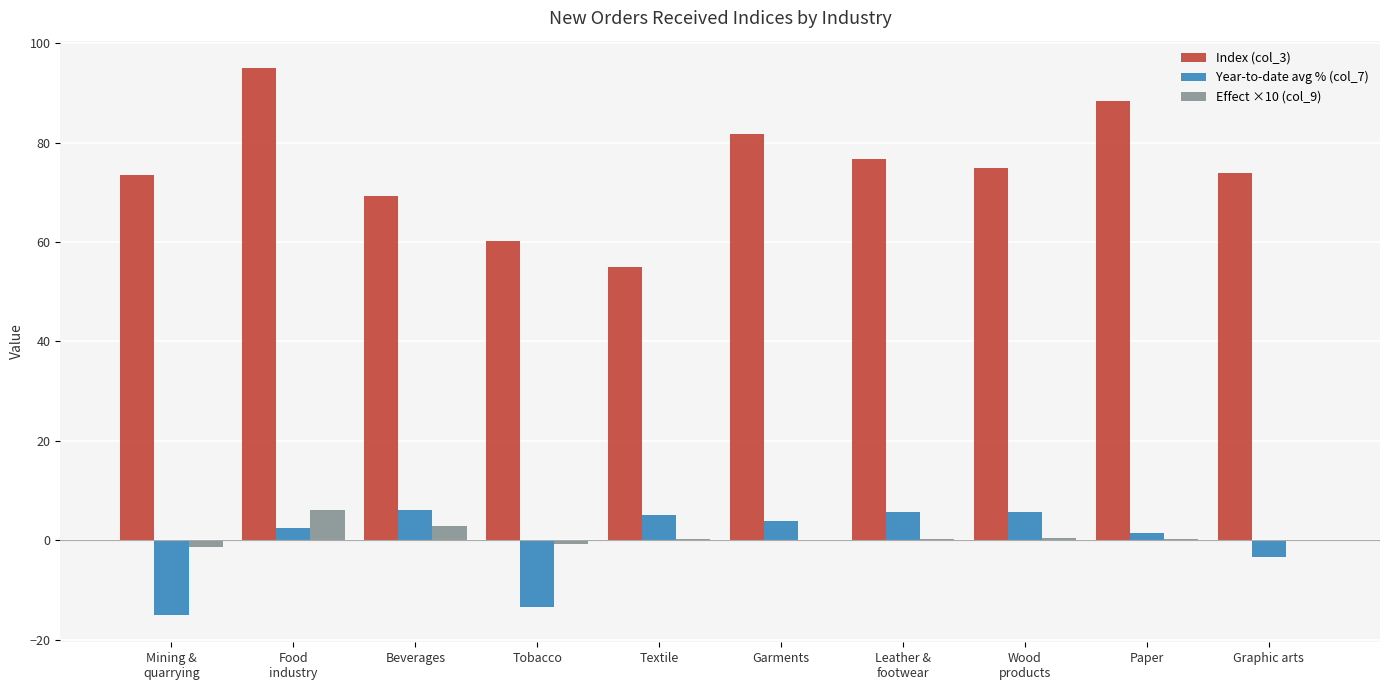

Which series has the largest total across all categories?

Index (col_3)